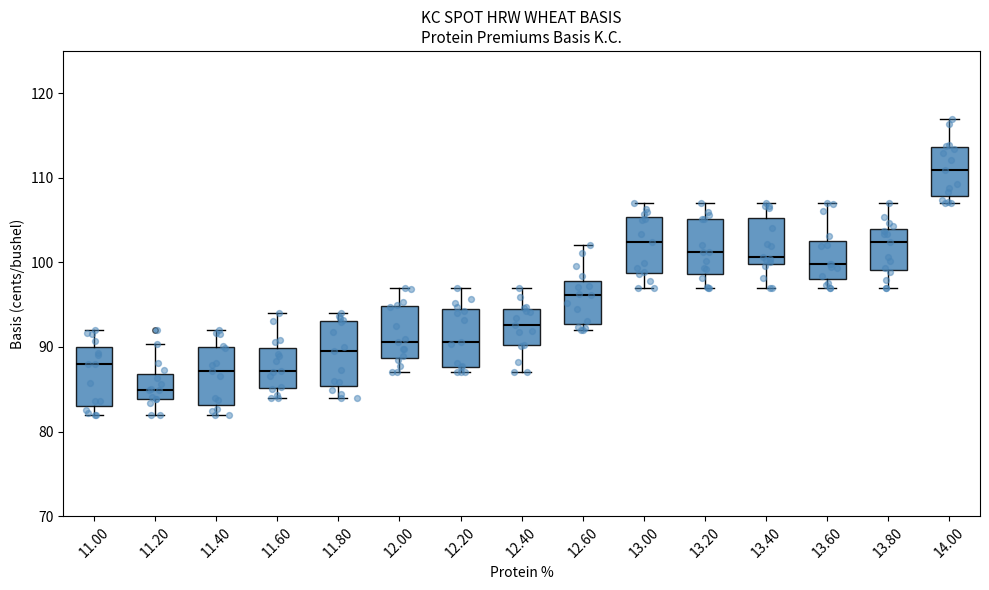

Which box has the lowest median line?

11.20